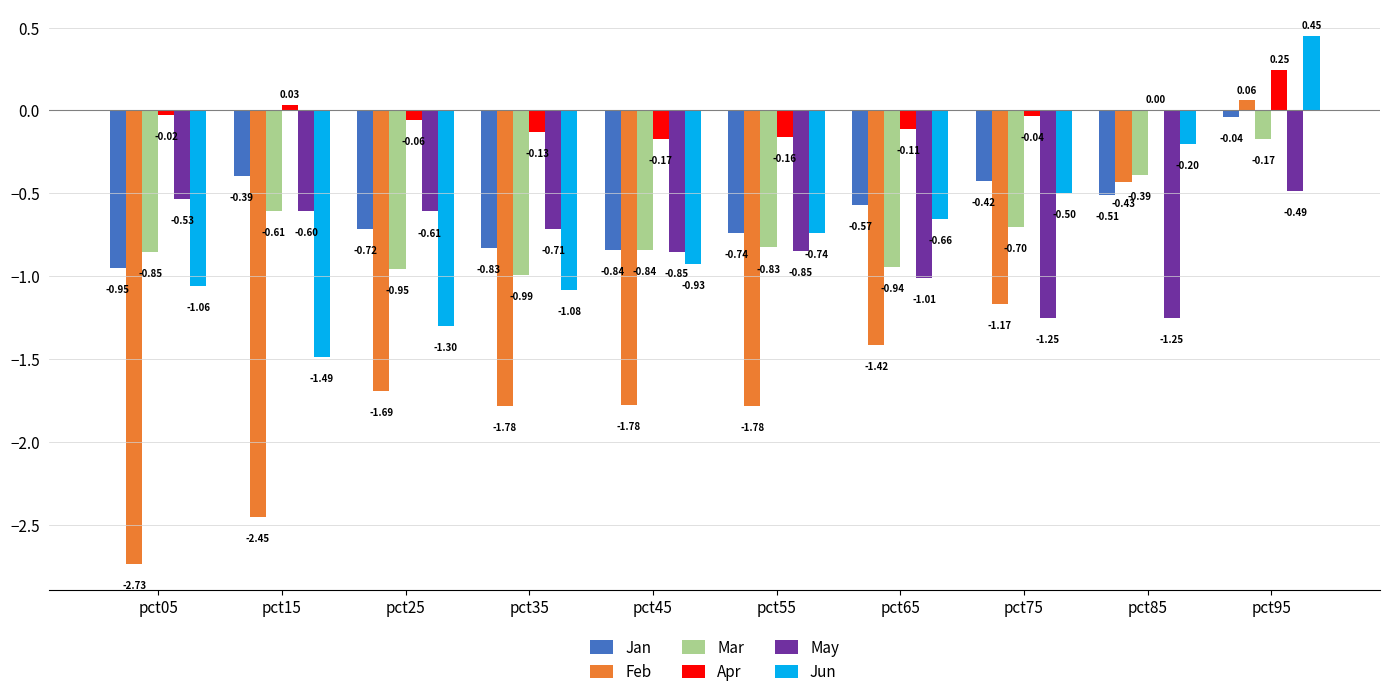

At which category is the sum across all series the highest?

pct95